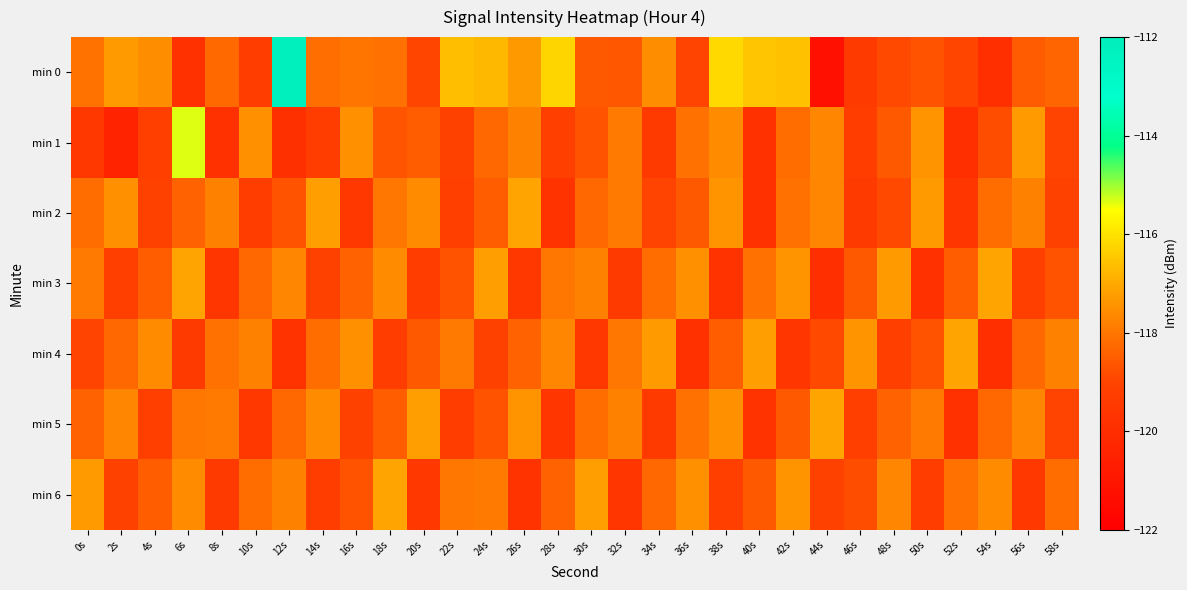

At how many categories does at least one series exceed -113?

1